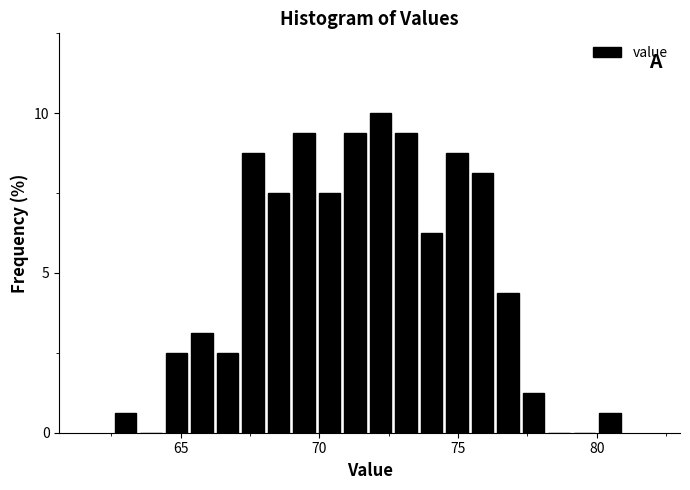

Around what value on the x-axis is the tallest bar? Give the approximate position of its centre, as read against the axis.

72.0